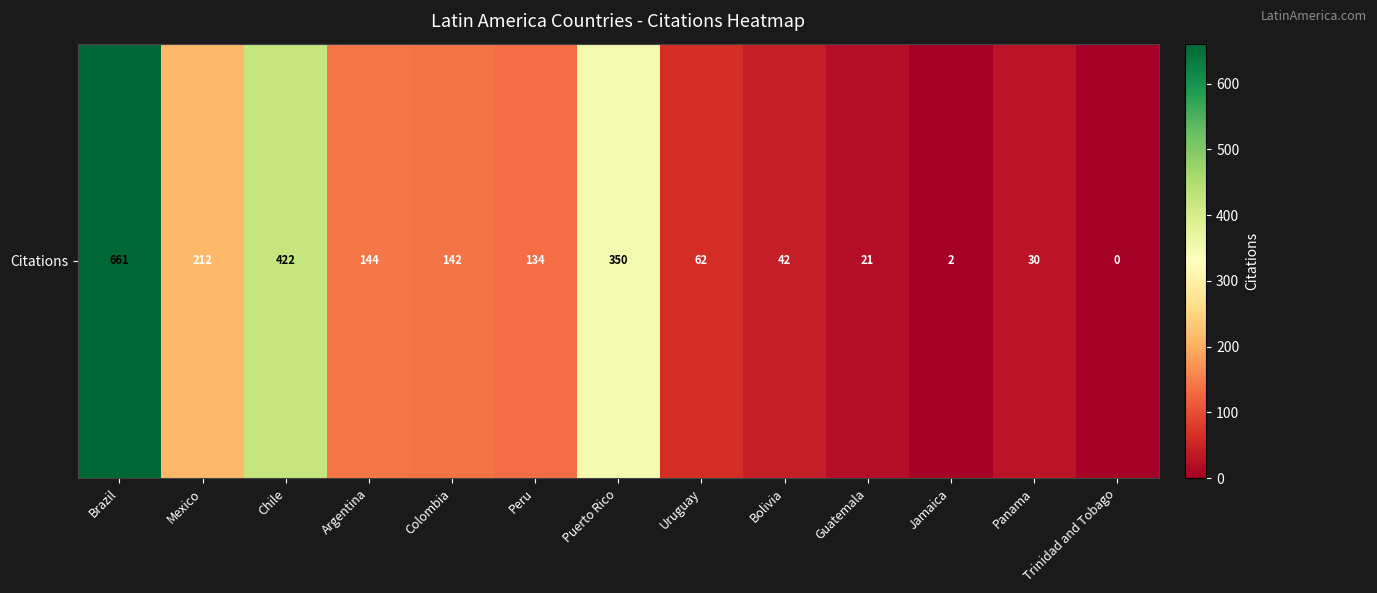

How many data points are less than 134?

6